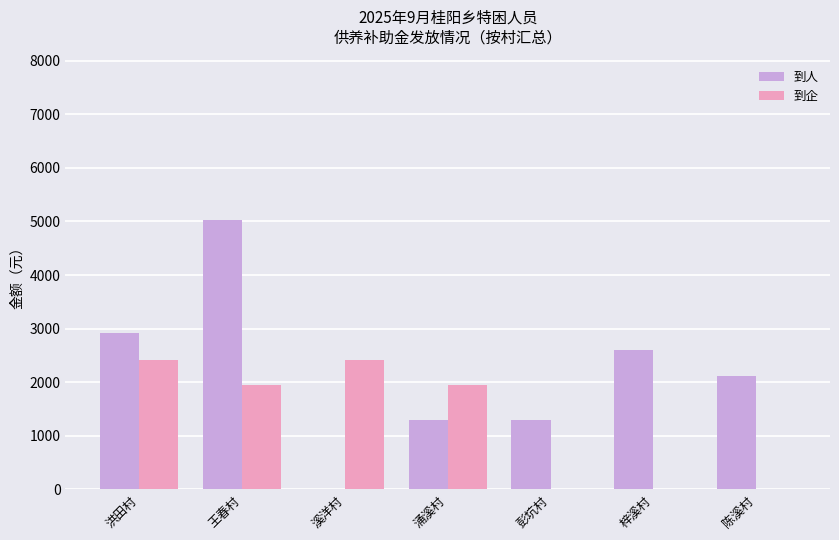

What is the sum of the 到人 values at 涌溪村 and 溪洋村?

1304